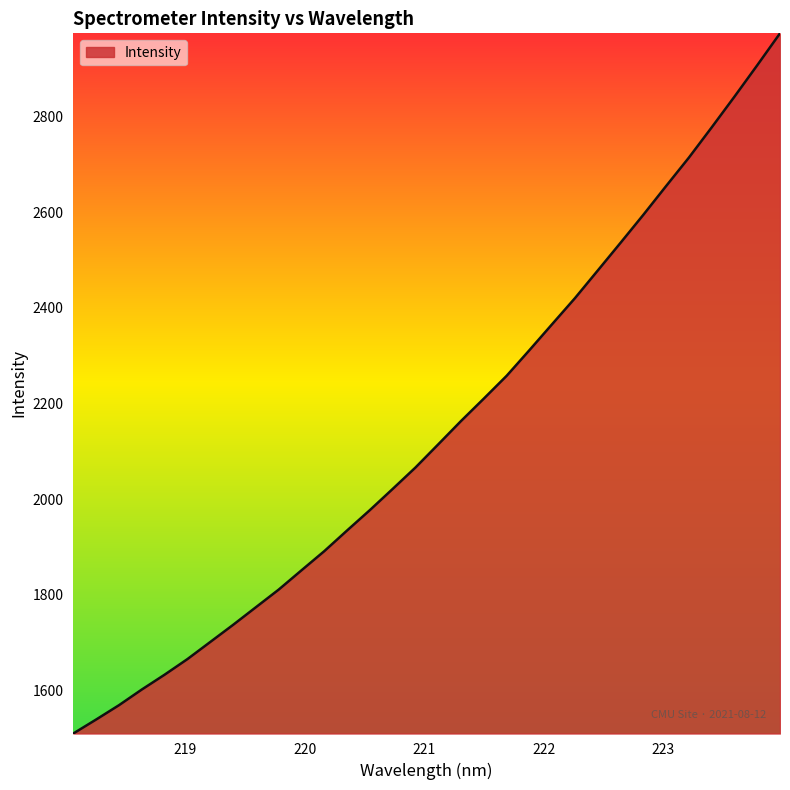

What is the smallest value displayed?

1509.2